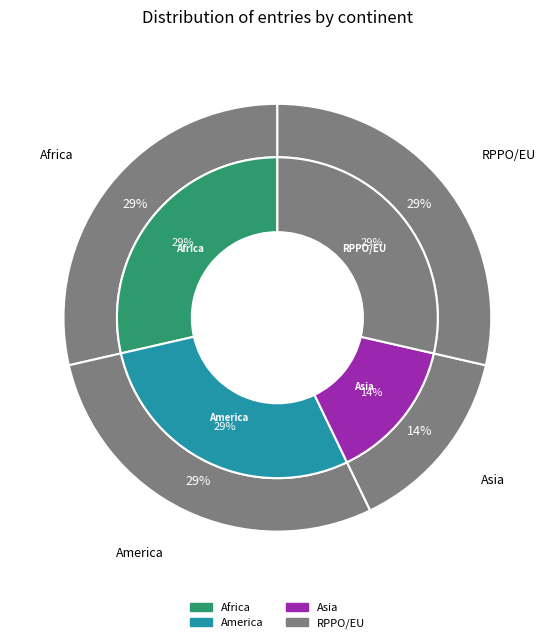

How many slices are in this pie chart?

7